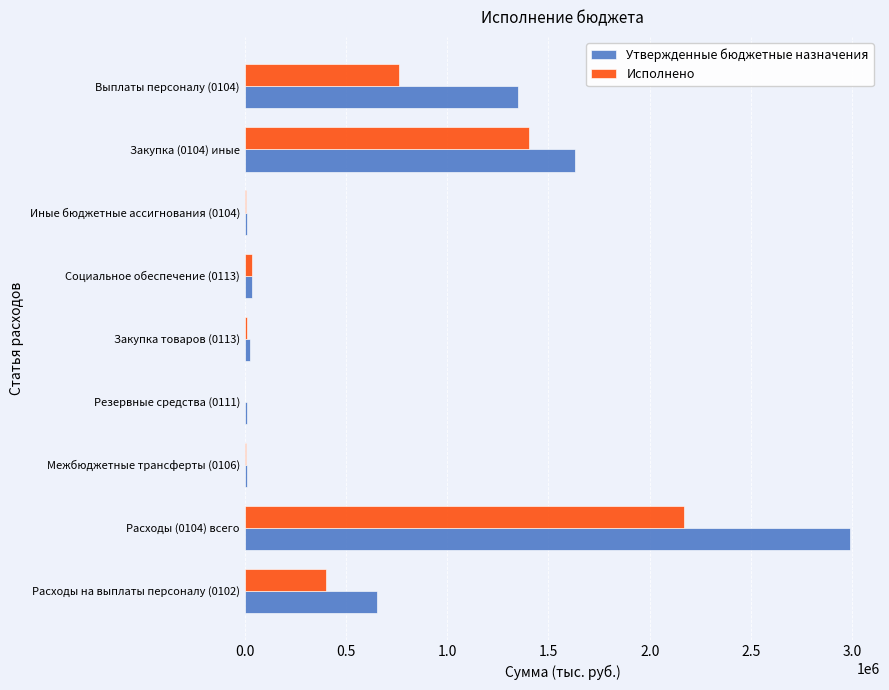

What is the maximum value for Утвержденные бюджетные назначения?

2988308.8